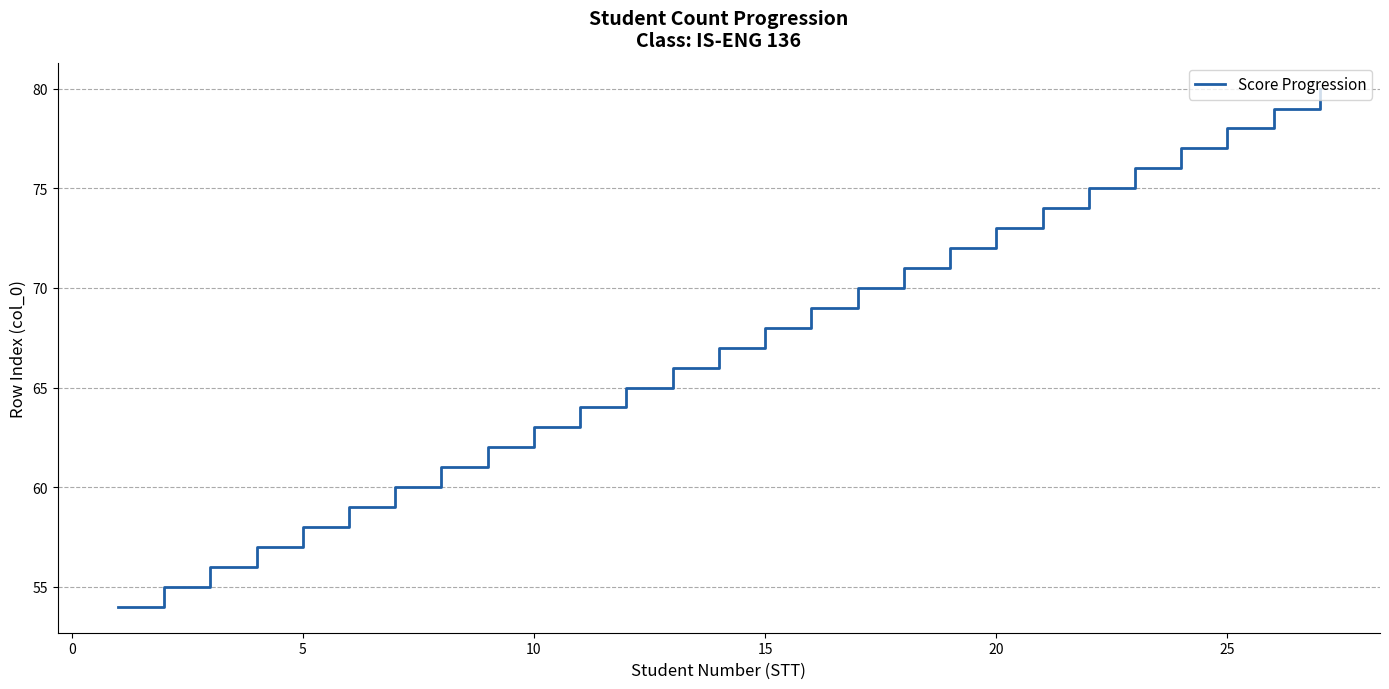

What is the difference between the maximum and minimum values?

26